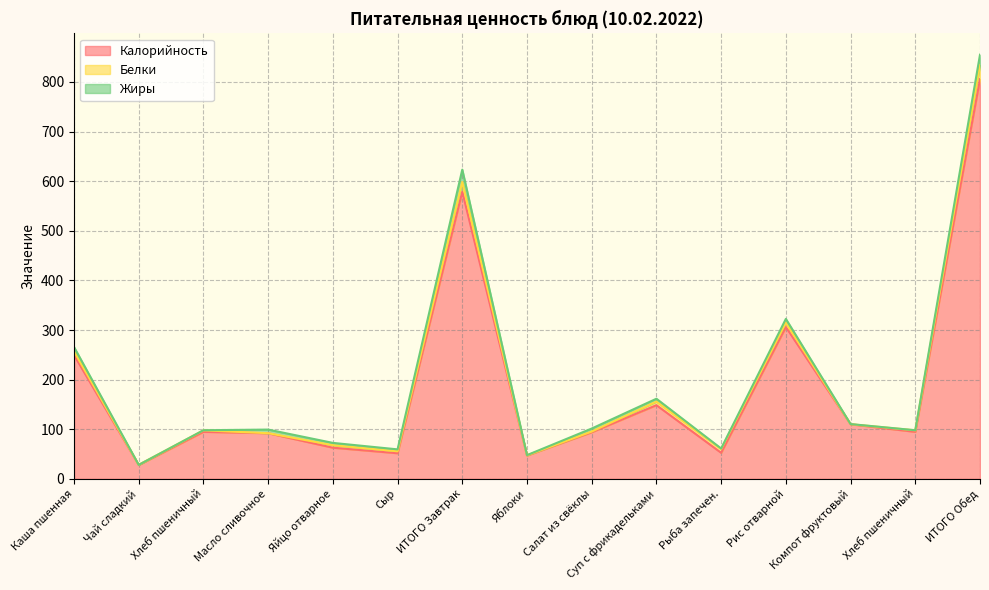

How many lines are shown in the chart?

3